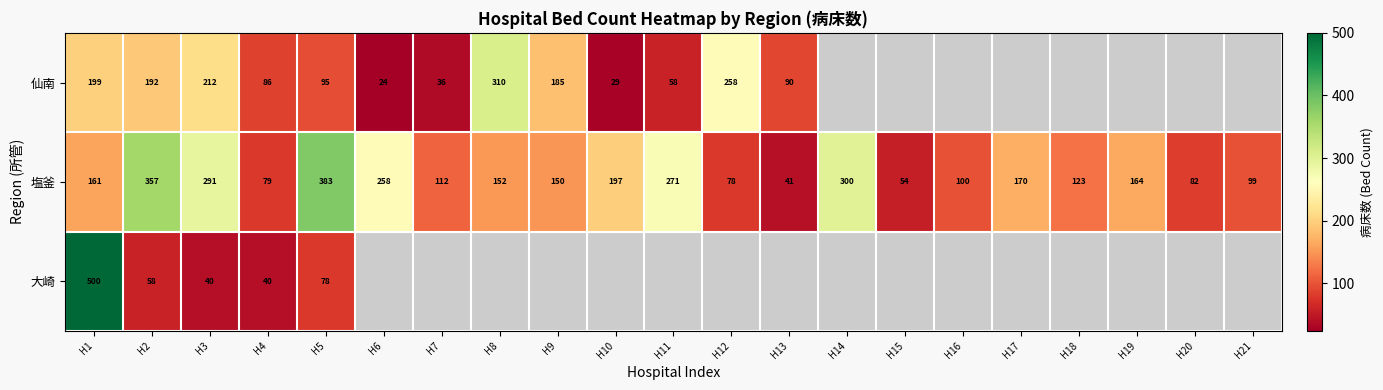

At how many categories does at least one series exceed 385?

1